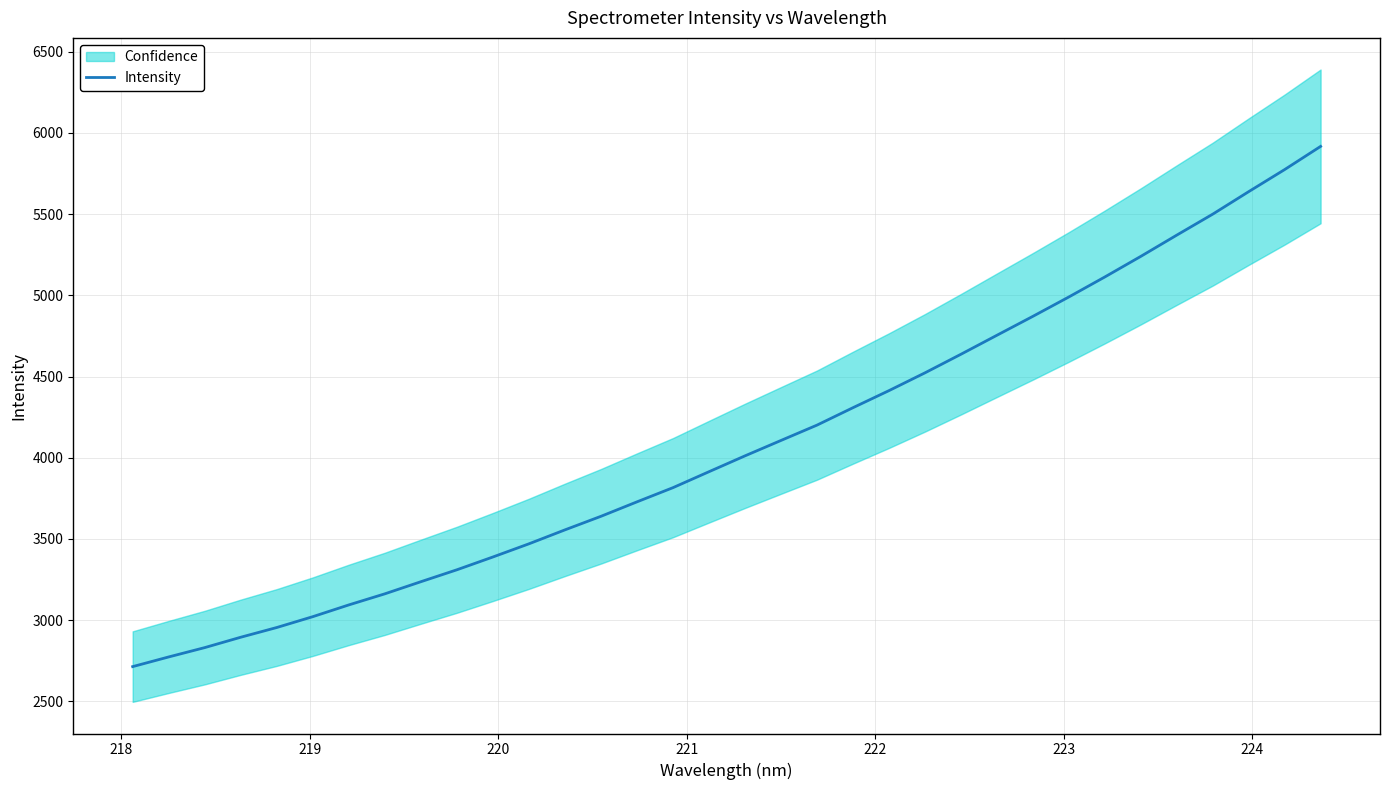

What is the minimum value for Intensity?

2714.3